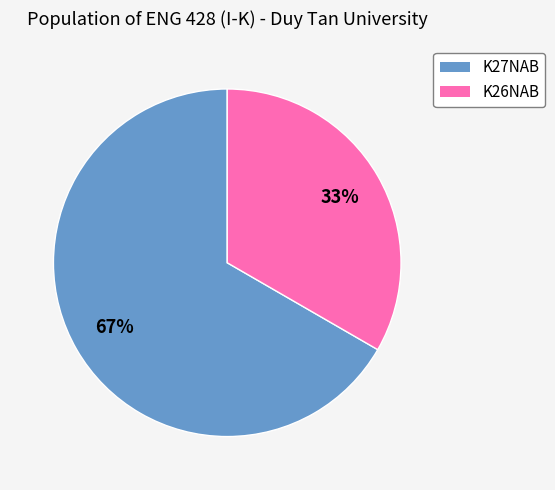

Combined, do K26NAB and K27NAB account for over 50%?

Yes